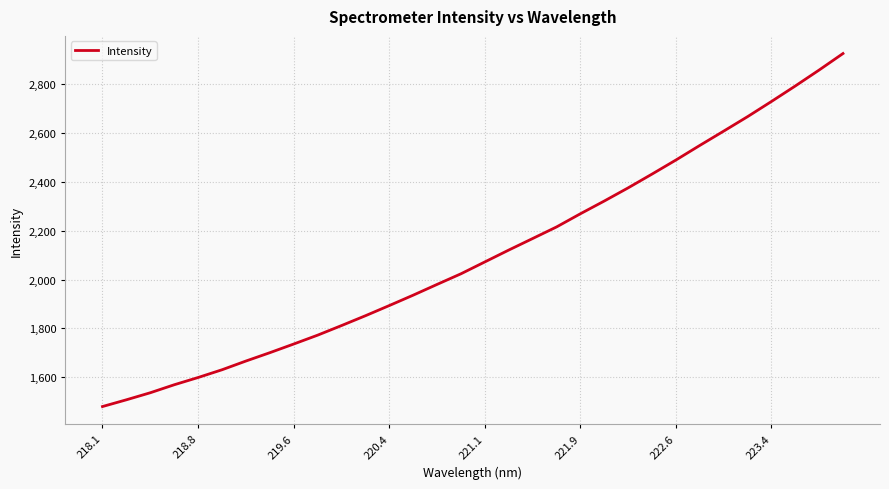

What is the smallest value displayed?

1480.5